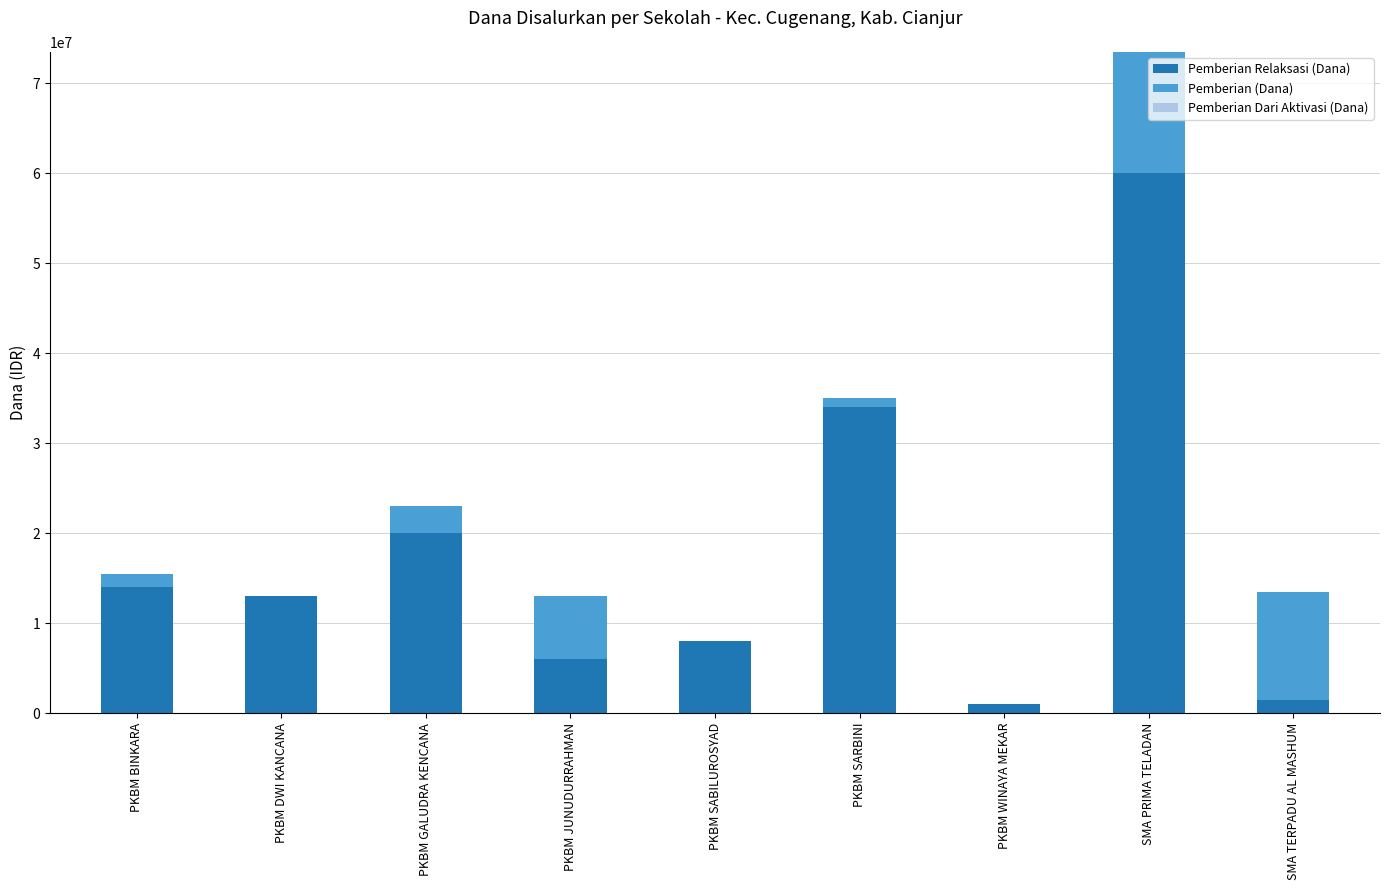

The value of Pemberian Relaksasi (Dana) at PKBM BINKARA is 24071478. True or false?

False